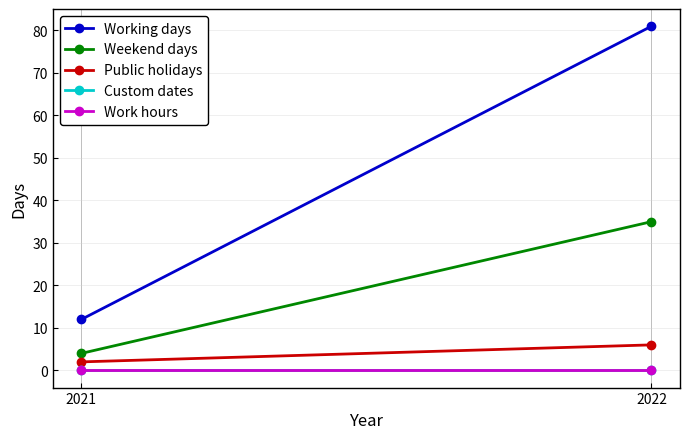

What is the spread (max minus min) of values at 2022?

81